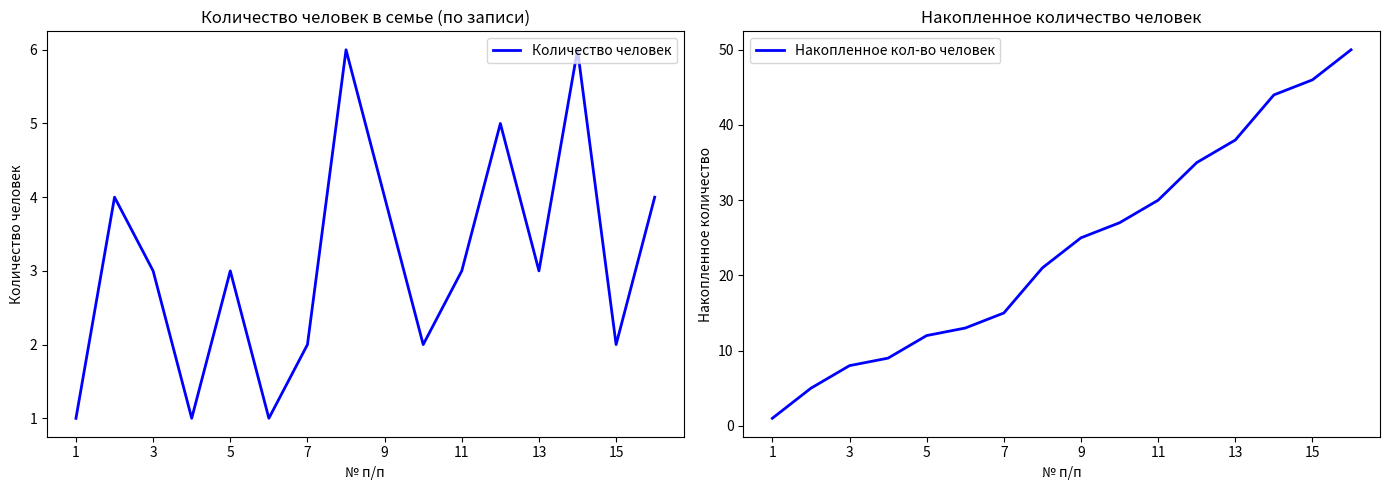

The Количество человек series shows 3 at 7. True or false?

False